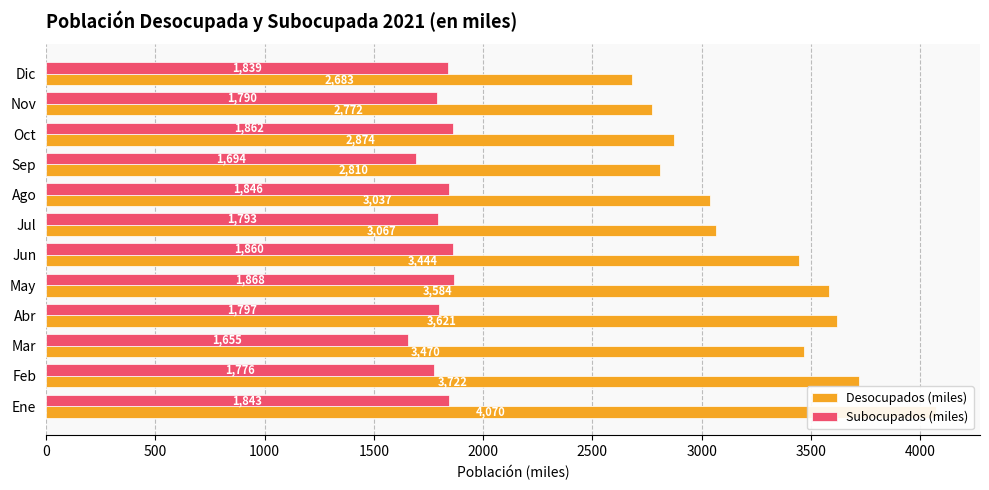

At how many categories does at least one series exceed 1997?

12